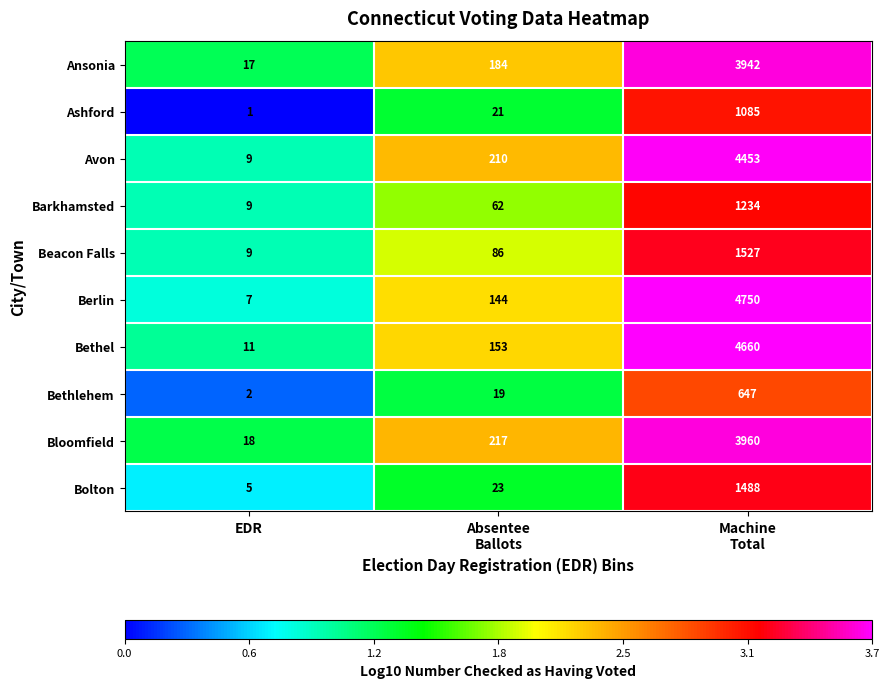

Reading left to right, transcribe all the data shown in this chart.

Ansonia: 17	184	3942
Ashford: 1	21	1085
Avon: 9	210	4453
Barkhamsted: 9	62	1234
Beacon Falls: 9	86	1527
Berlin: 7	144	4750
Bethel: 11	153	4660
Bethlehem: 2	19	647
Bloomfield: 18	217	3960
Bolton: 5	23	1488